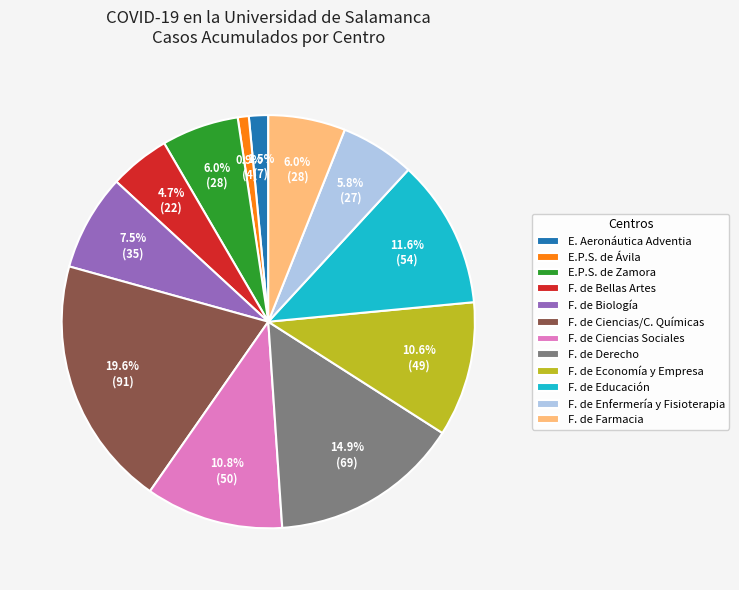

Approximately how many times larger is the value at F. de Economía y Empresa compared to F. de Educación?

0.9